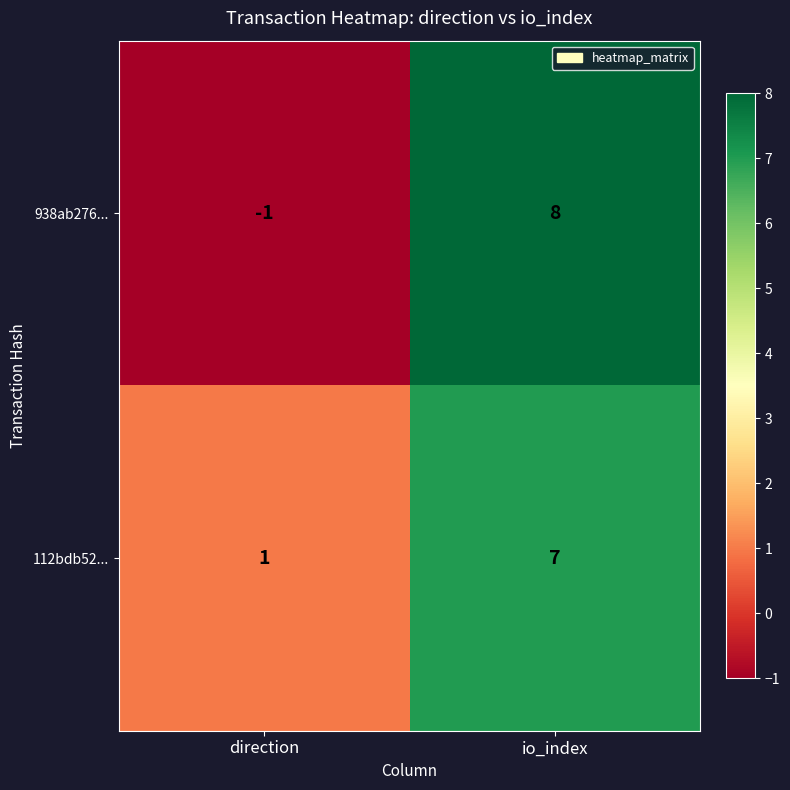

The value of 938ab276... at io_index is 8. True or false?

True